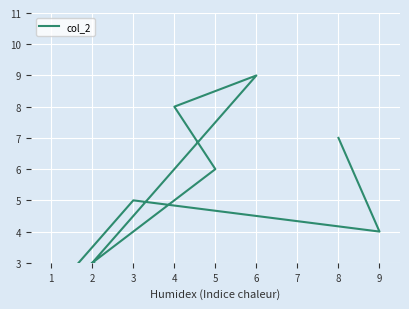

What is the label of the 9th point from the left?

7